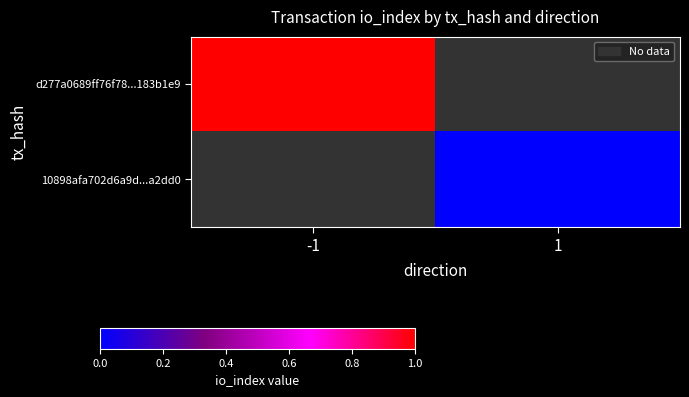

How many series are shown in this chart?

2